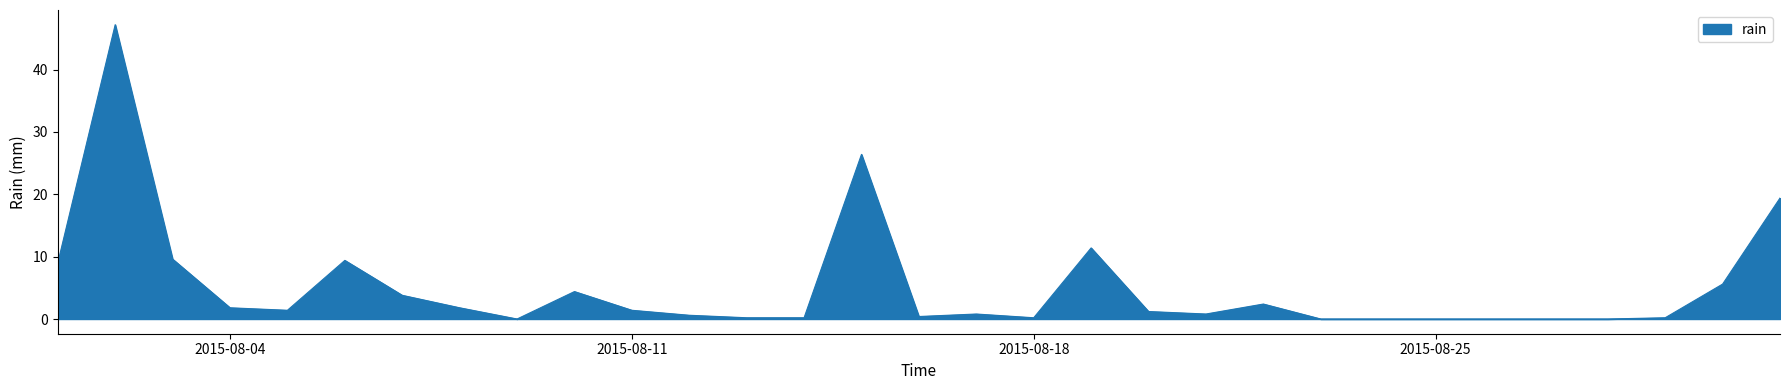

What is the maximum value shown in the chart?

47.2